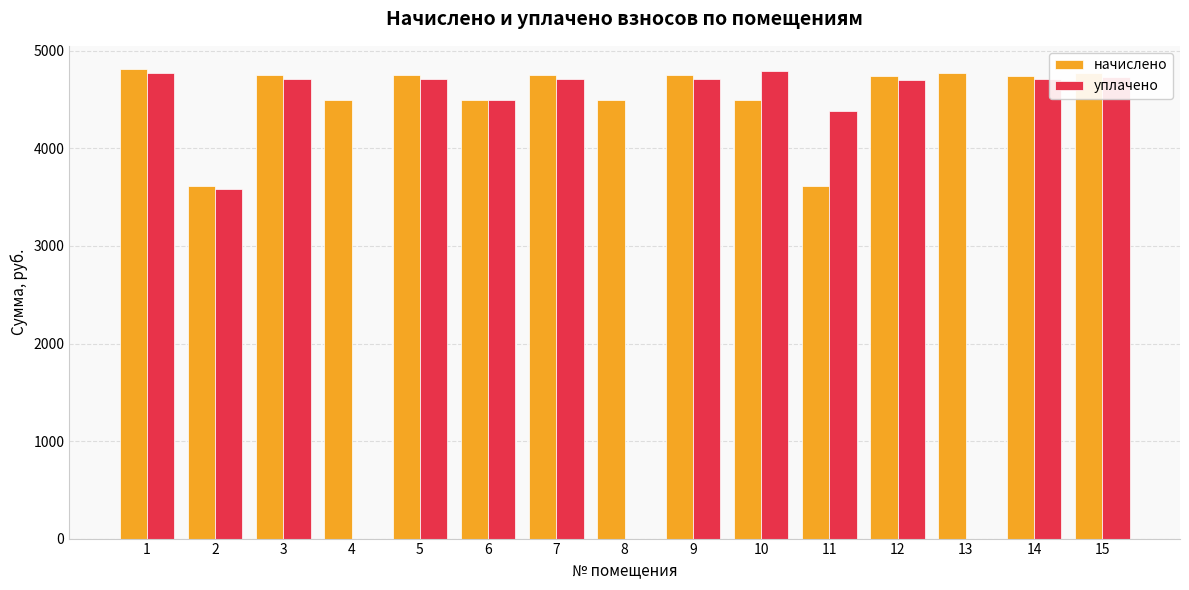

How many groups of bars are there?

15